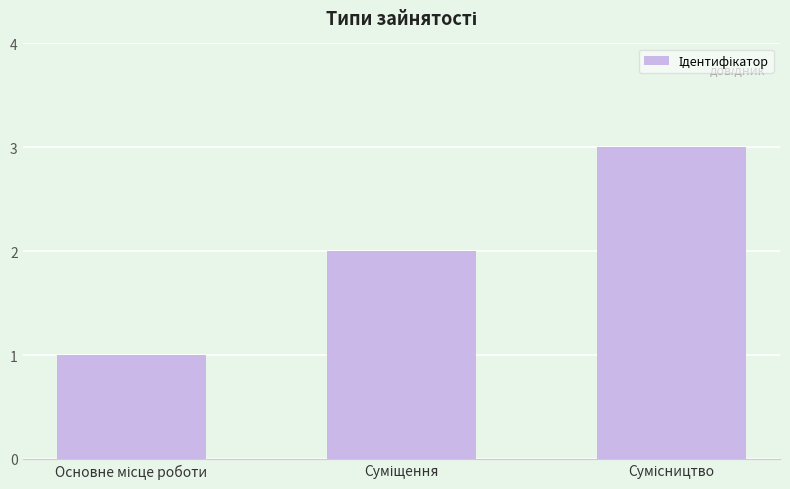

What is the minimum value shown in the chart?

1